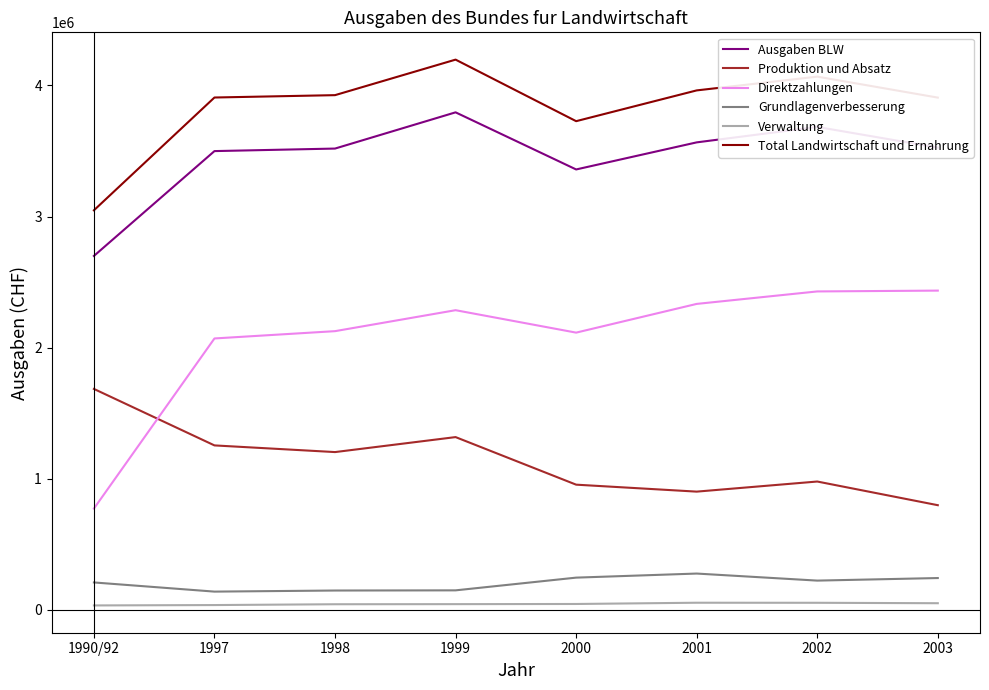

What is the greatest value displayed?

4197000